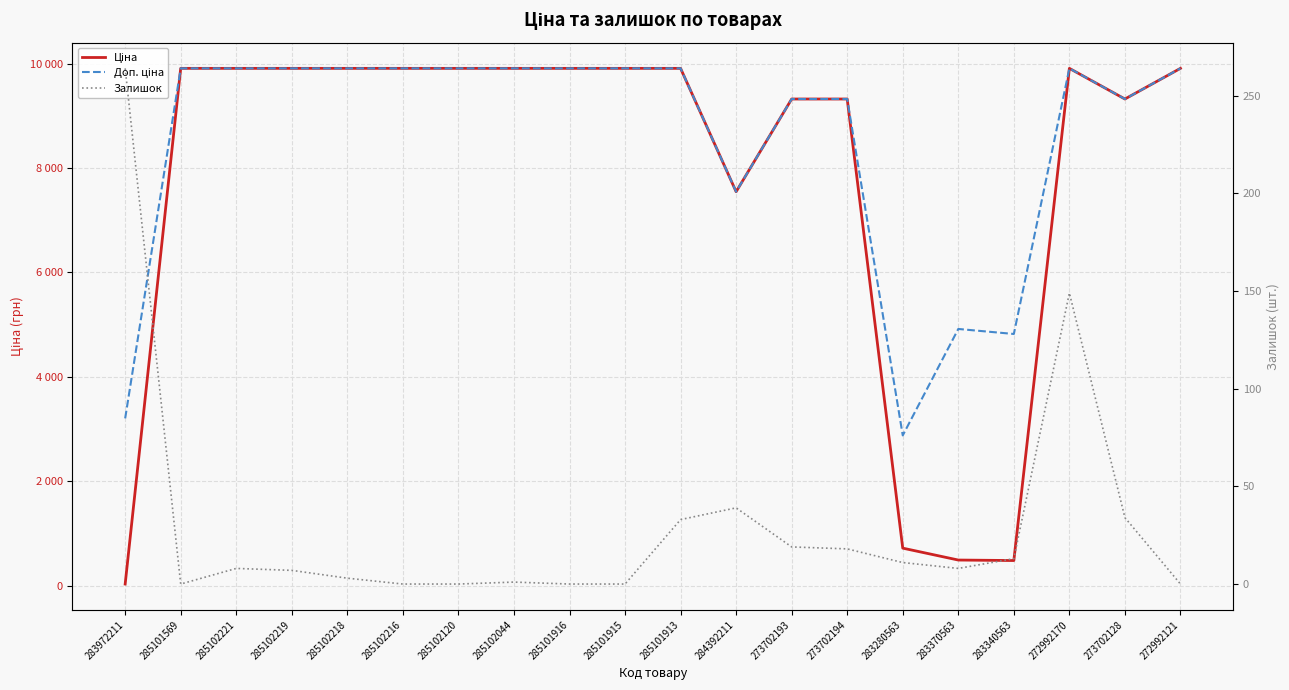

Where is the first local maximum for Ціна?

272992170